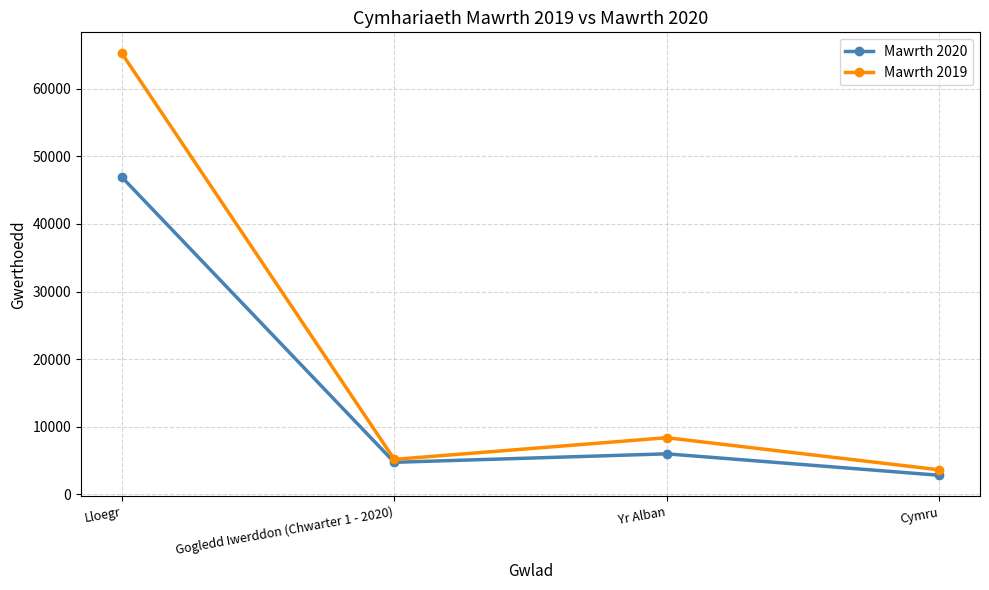

What is the difference between the highest and lowest values at Gogledd Iwerddon (Chwarter 1 - 2020)?

431